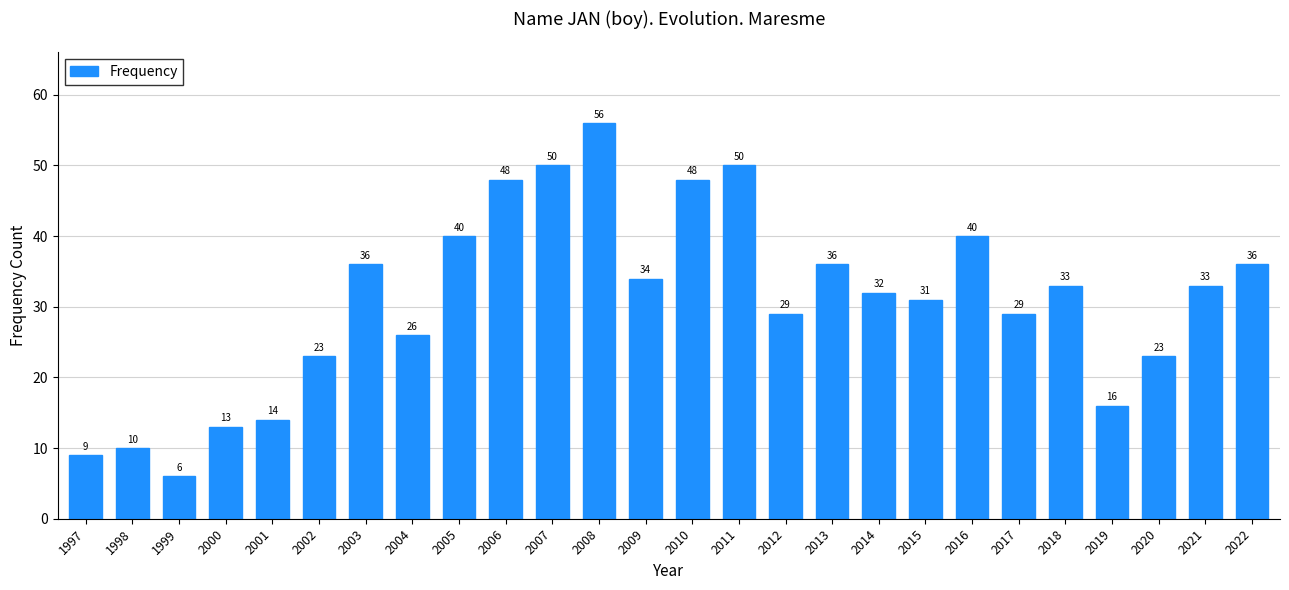

Reading left to right, what are all the values shown in this chart?

9	10	6	13	14	23	36	26	40	48	50	56	34	48	50	29	36	32	31	40	29	33	16	23	33	36